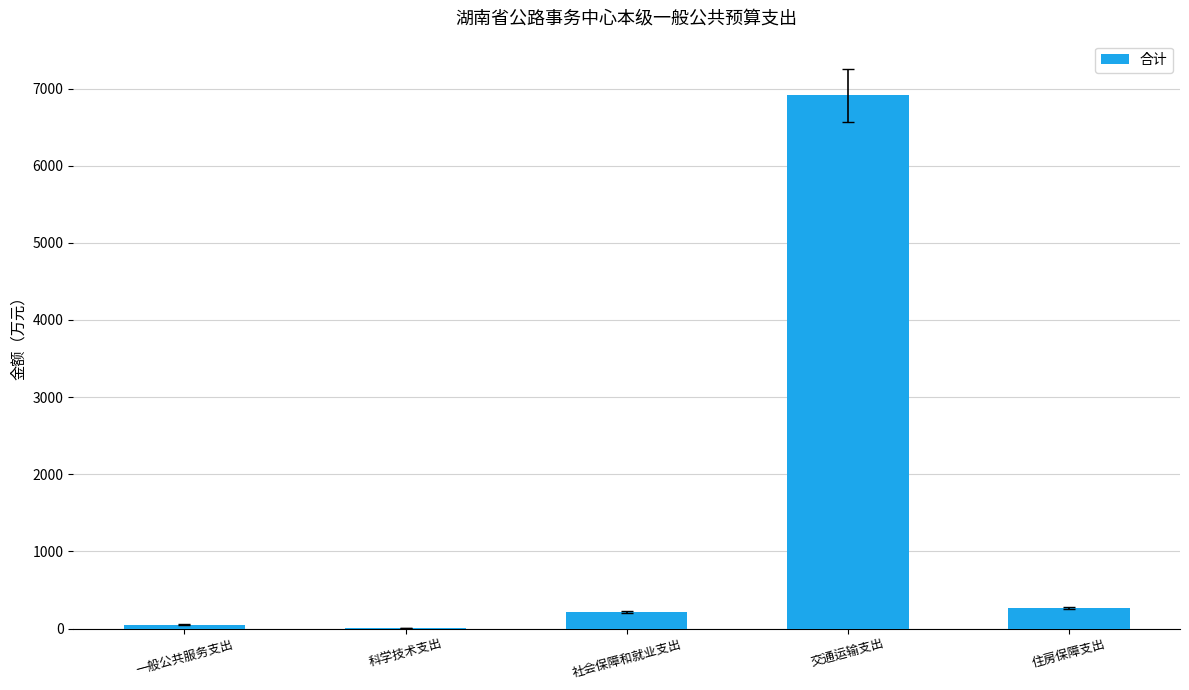

What is the sum of the values at 科学技术支出 and 一般公共服务支出?

57.2